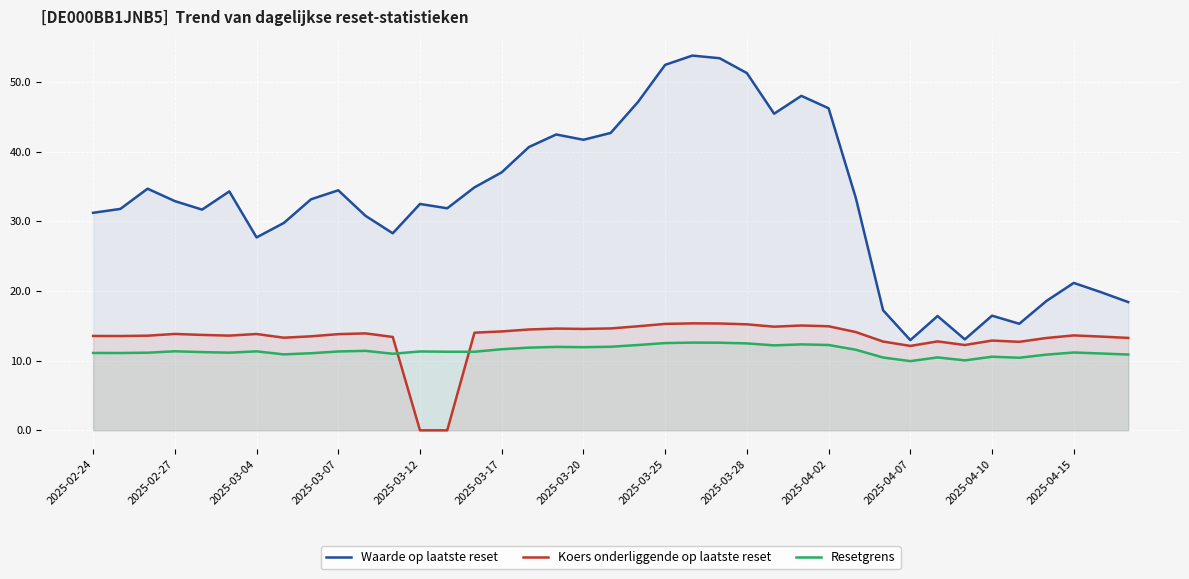

True or false: Waarde op laatste reset and Resetgrens cross at least once.

False